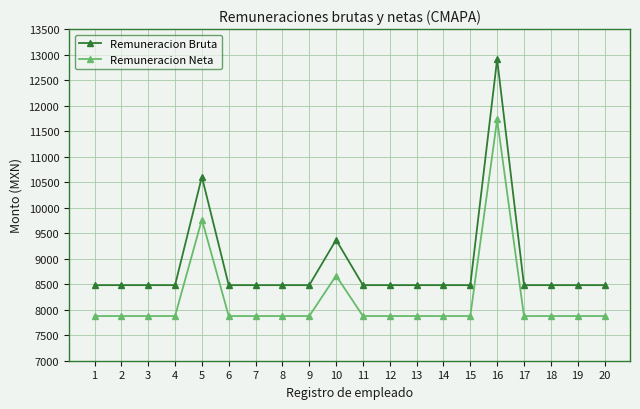

True or false: Remuneracion Neta and Remuneracion Bruta intersect in this chart.

False